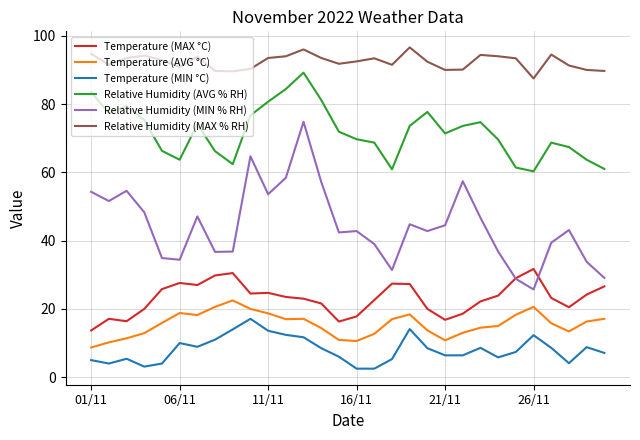

What is the maximum value for Temperature (MIN °C)?

17.1